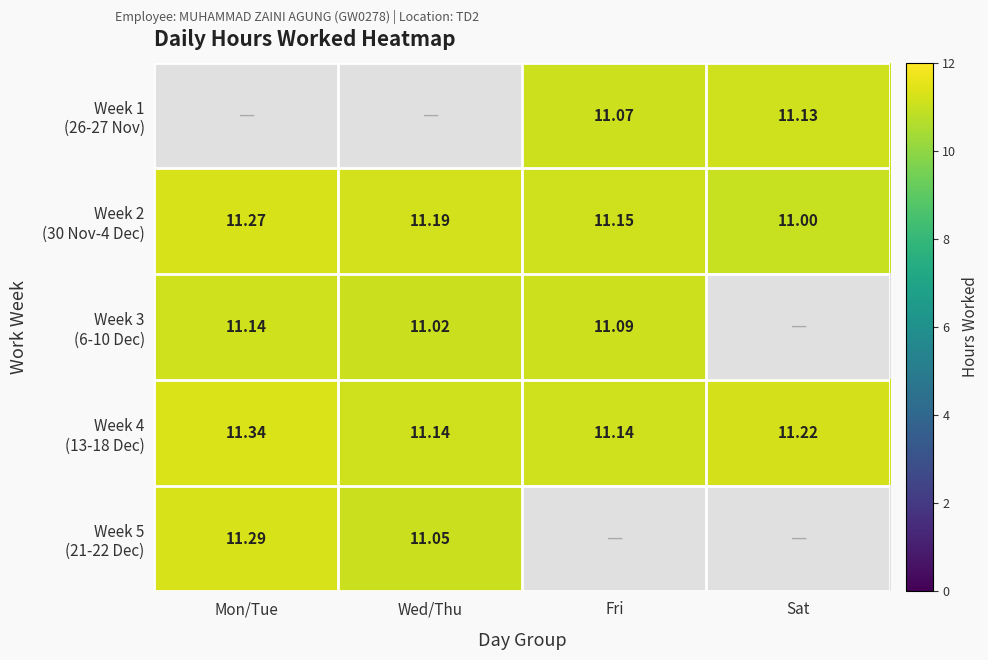

Which series has the largest total across all categories?

Week 4 (13-18 Dec)